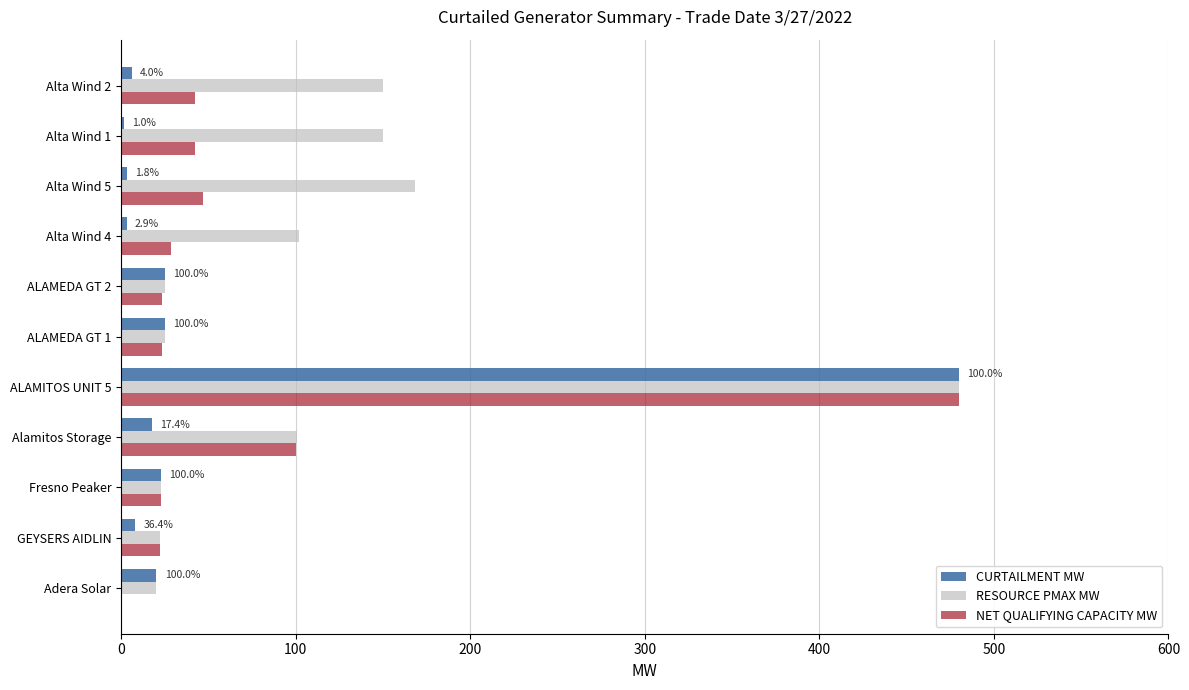

What is the maximum value shown in the chart?

480.0